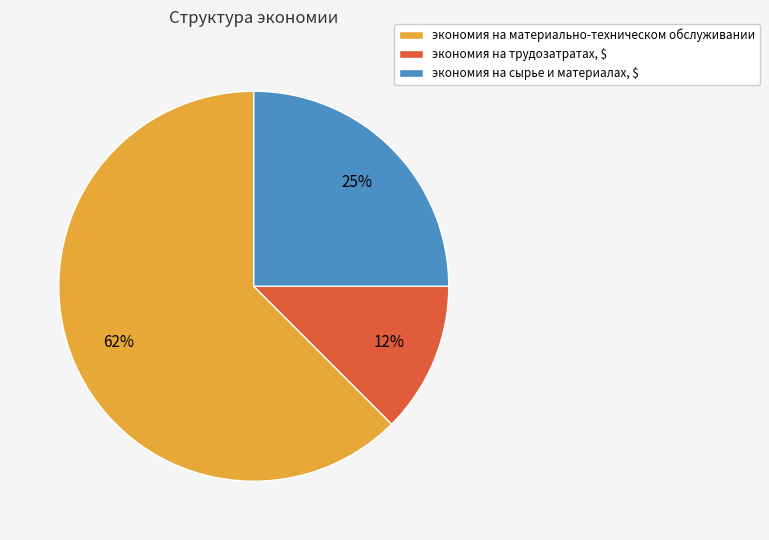

To the nearest percent, what is the combined percentage of экономия на трудозатратах, $ and экономия на материально-техническом обслуживании?

75%